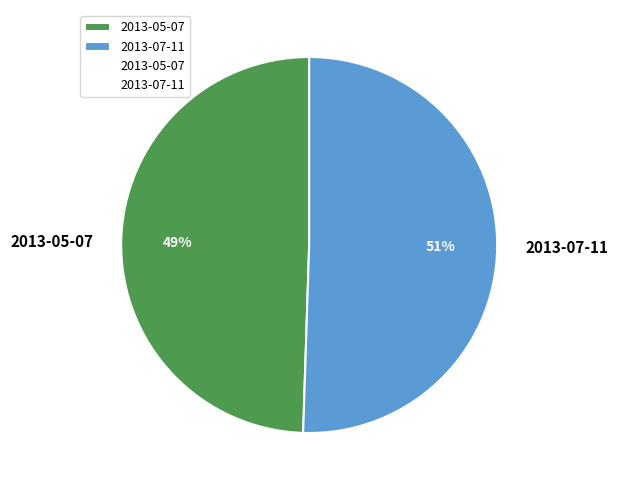

Is it true that 2013-07-11 is 65% of the pie?

False